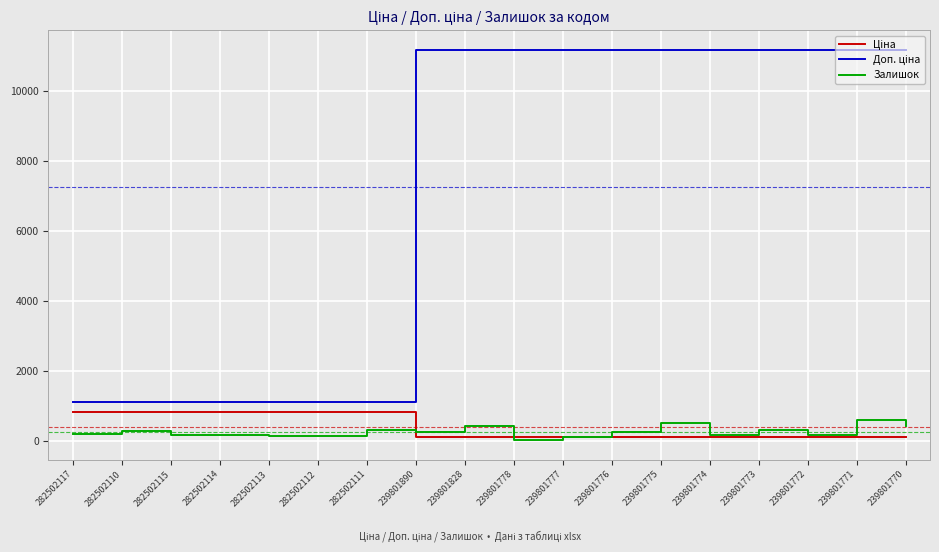

How many series are shown in this chart?

3